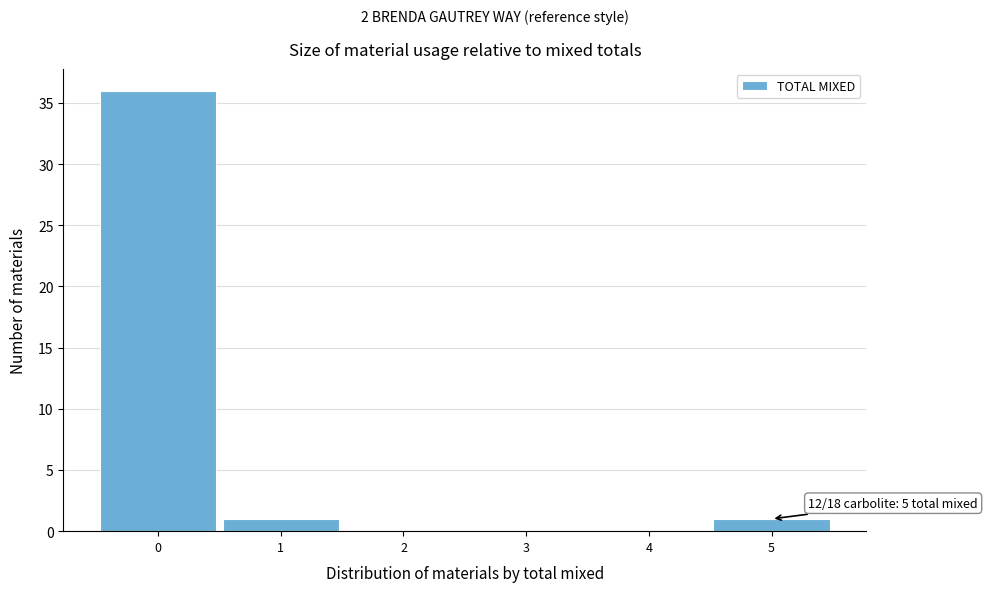

Which range on the x-axis has the tallest bar?

-0.5 to 0.5